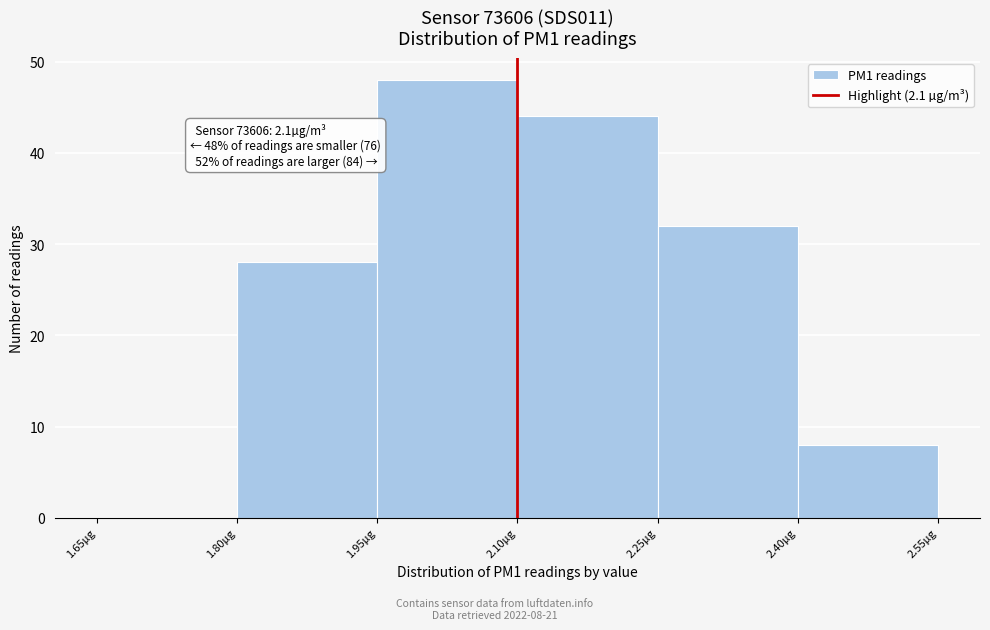

Which range on the x-axis has the tallest bar?

1.95 to 2.10